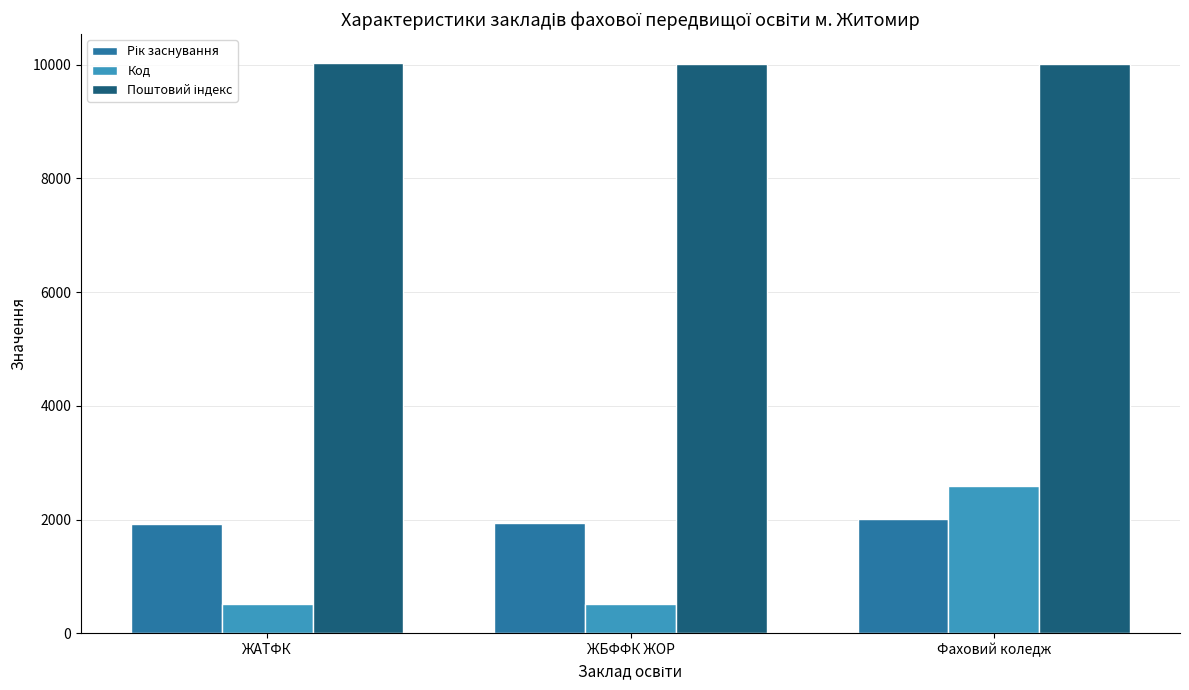

What is the greatest value displayed?

10031